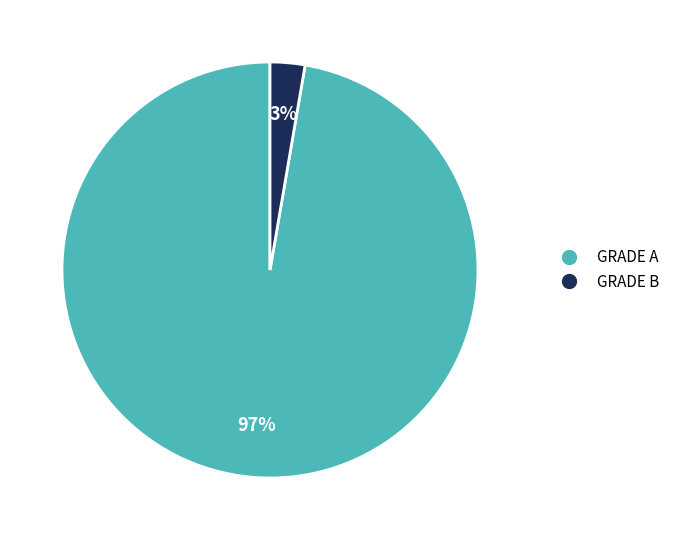

Which slice represents more than half of the pie?

GRADE A